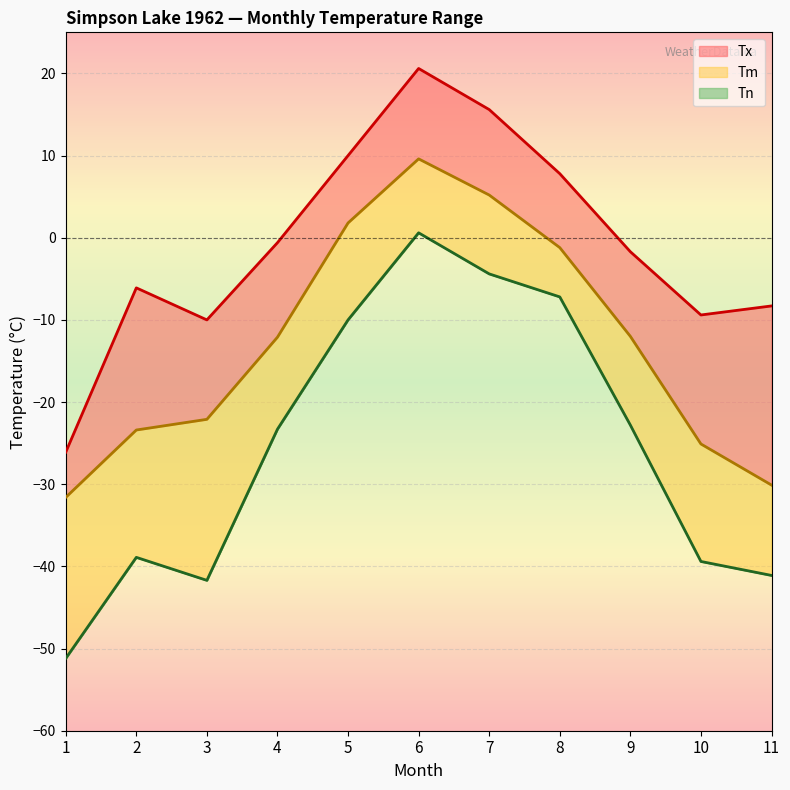

What is the sum of the Tm values at 3 and 11?

-52.2